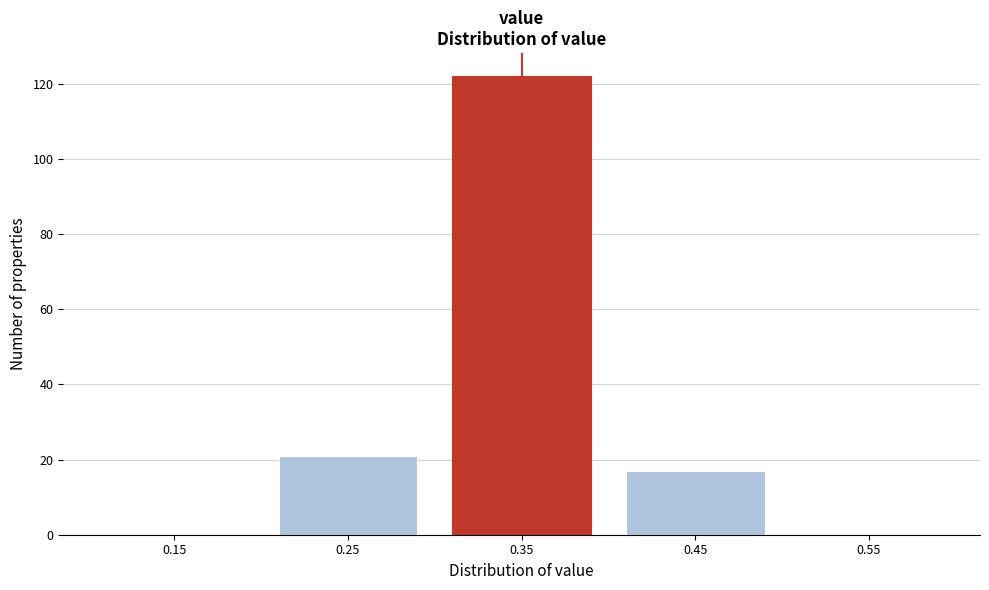

Reading left to right, transcribe this chart: for each bar, give the range it covers on the x-axis and its height. The values are not printed on the chart, so give them approximately, as read against the axis.

0.1 to 0.2: 0
0.2 to 0.3: 22
0.3 to 0.4: 122
0.4 to 0.5: 18
0.5 to 0.6: 0